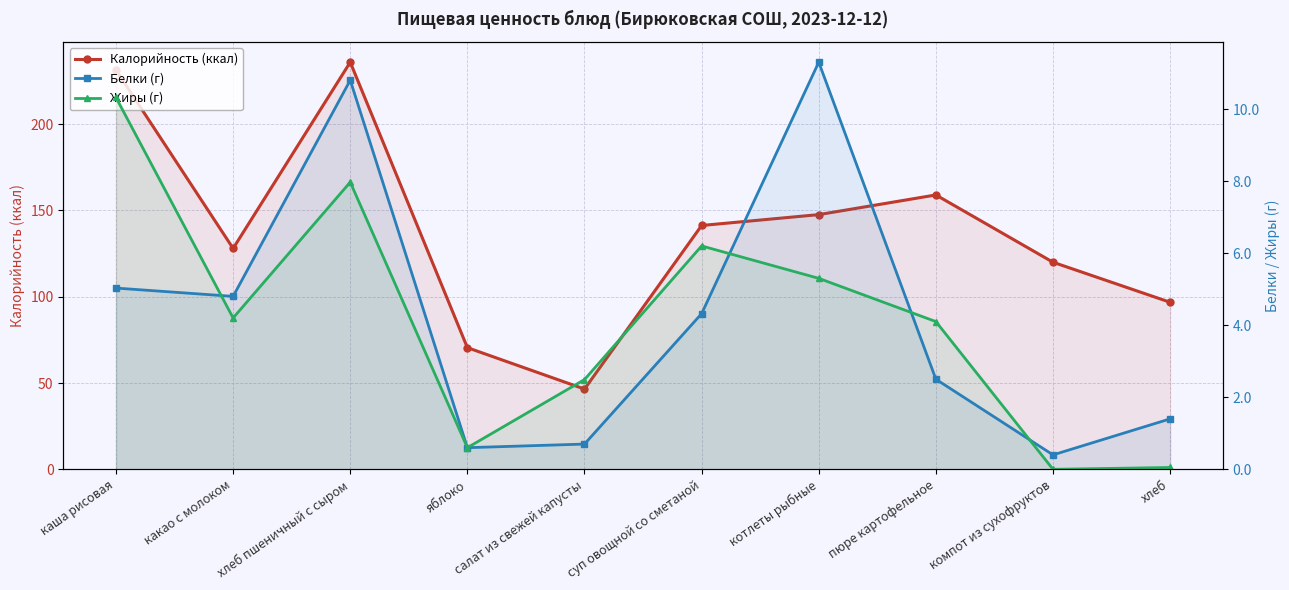

At хлеб пшеничный с сыром, list the series in order from largest to smallest.

Калорийность (ккал), Белки (г), Жиры (г)